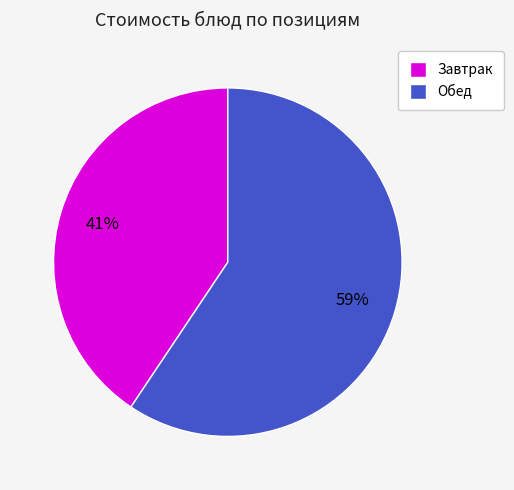

What is the largest slice in the pie chart?

Обед